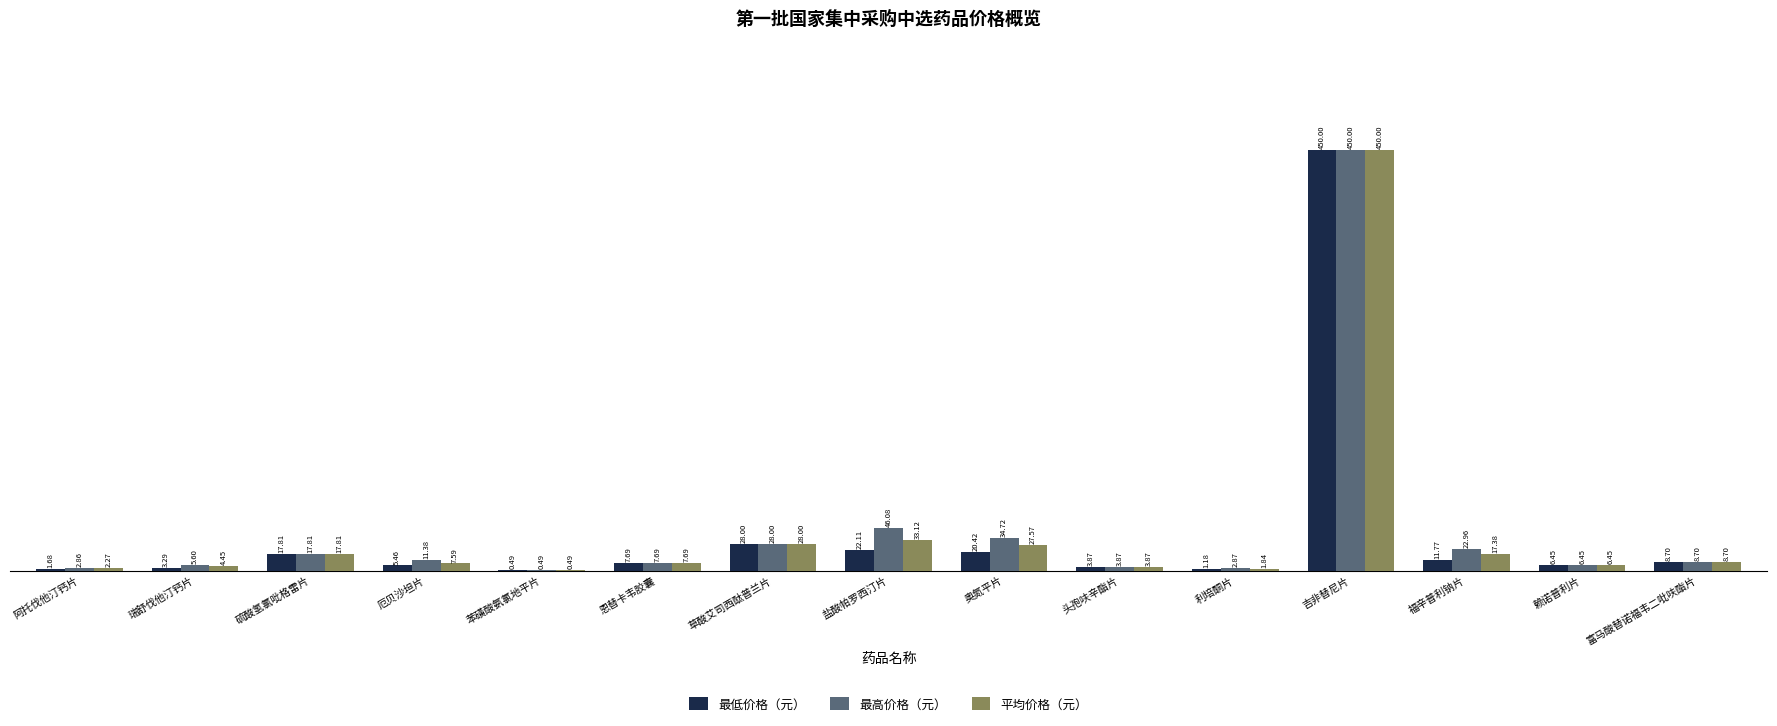

Which series has the largest total across all categories?

最高价格（元）